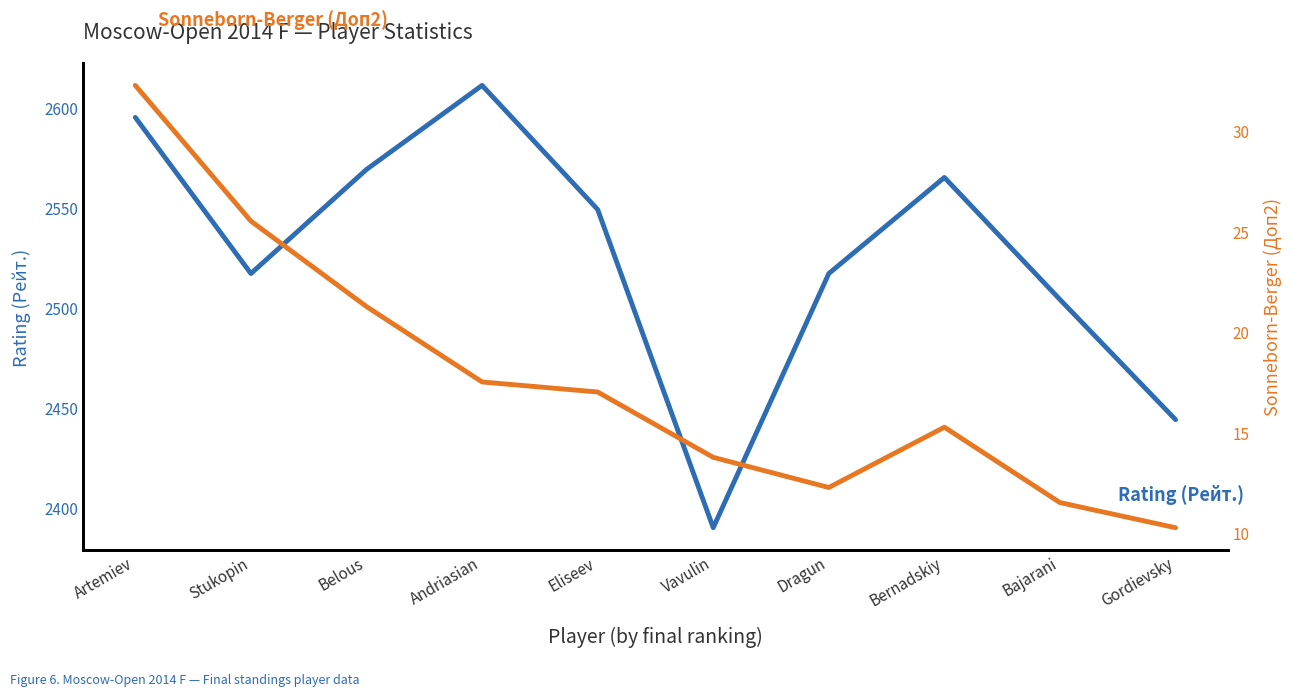

True or false: Rating (Рейт.) has more than 1 interior local peaks.

True